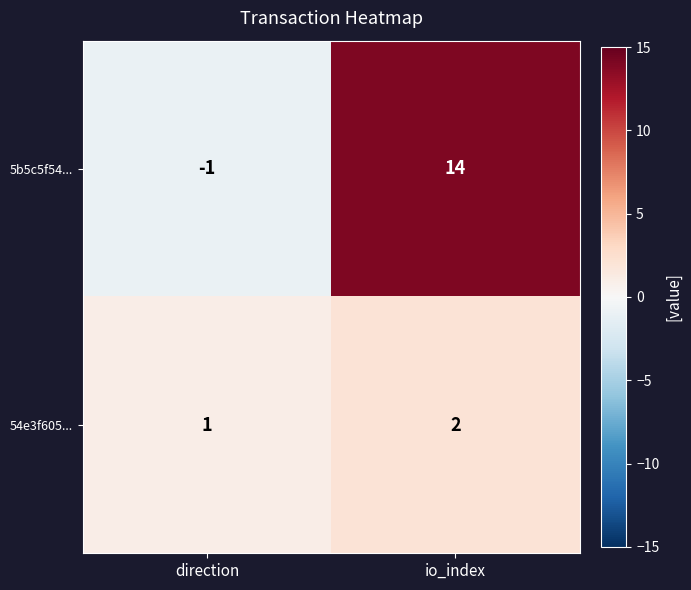

Which label corresponds to the largest value in the chart?

io_index